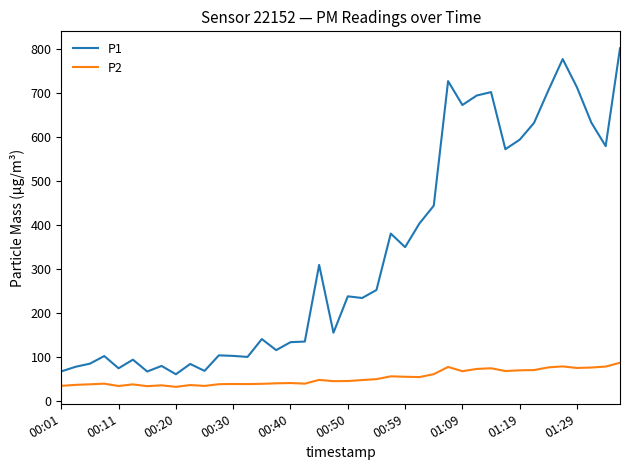

True or false: P1 and P2 cross at least once.

False